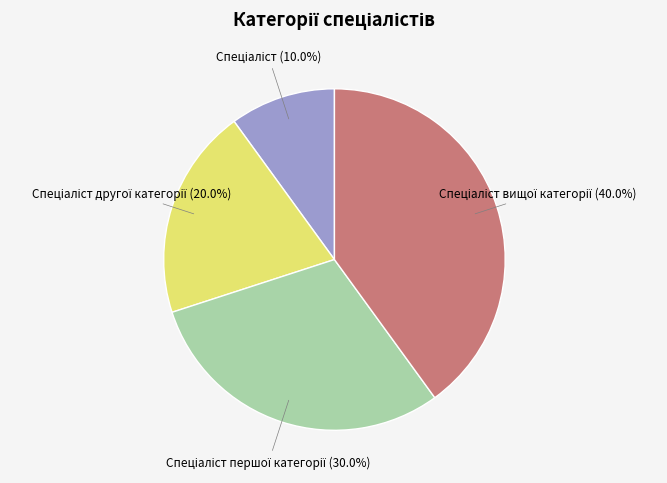

Does any single category account for the majority?

No